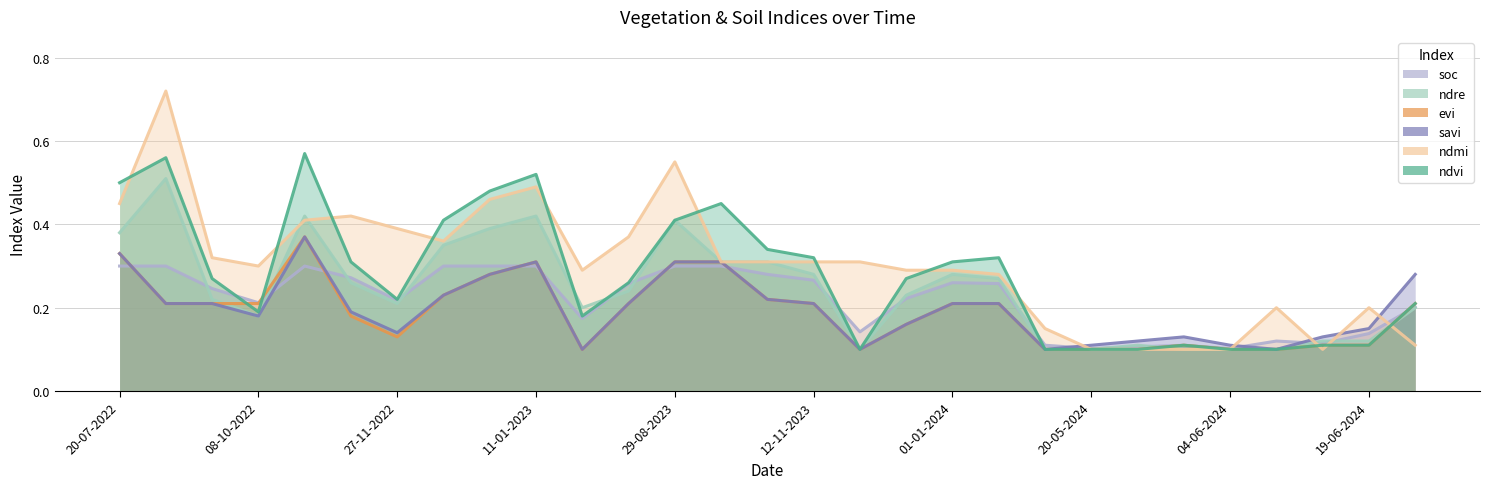

True or false: ndmi has more than 1 points higher than both neighbors.

True